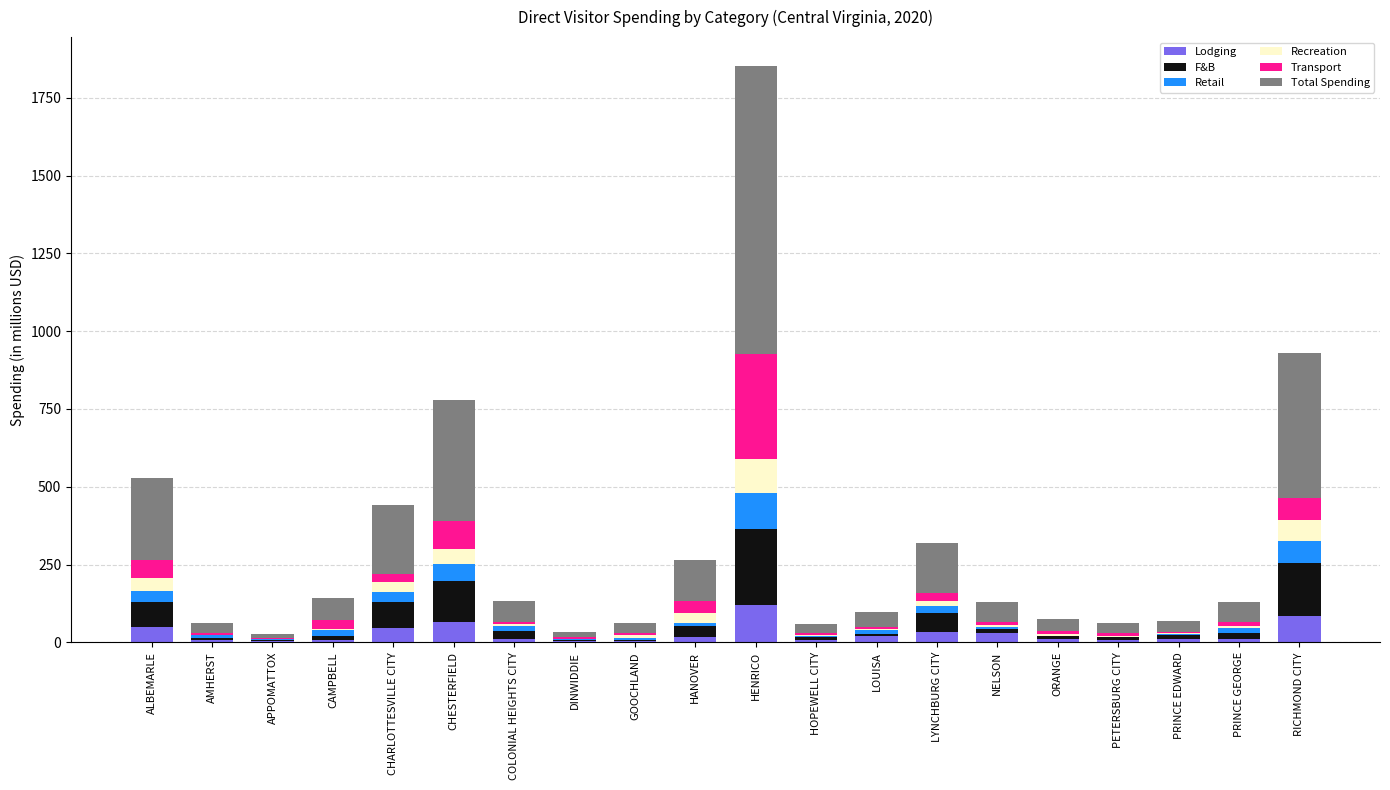

Are the bars horizontal?

No